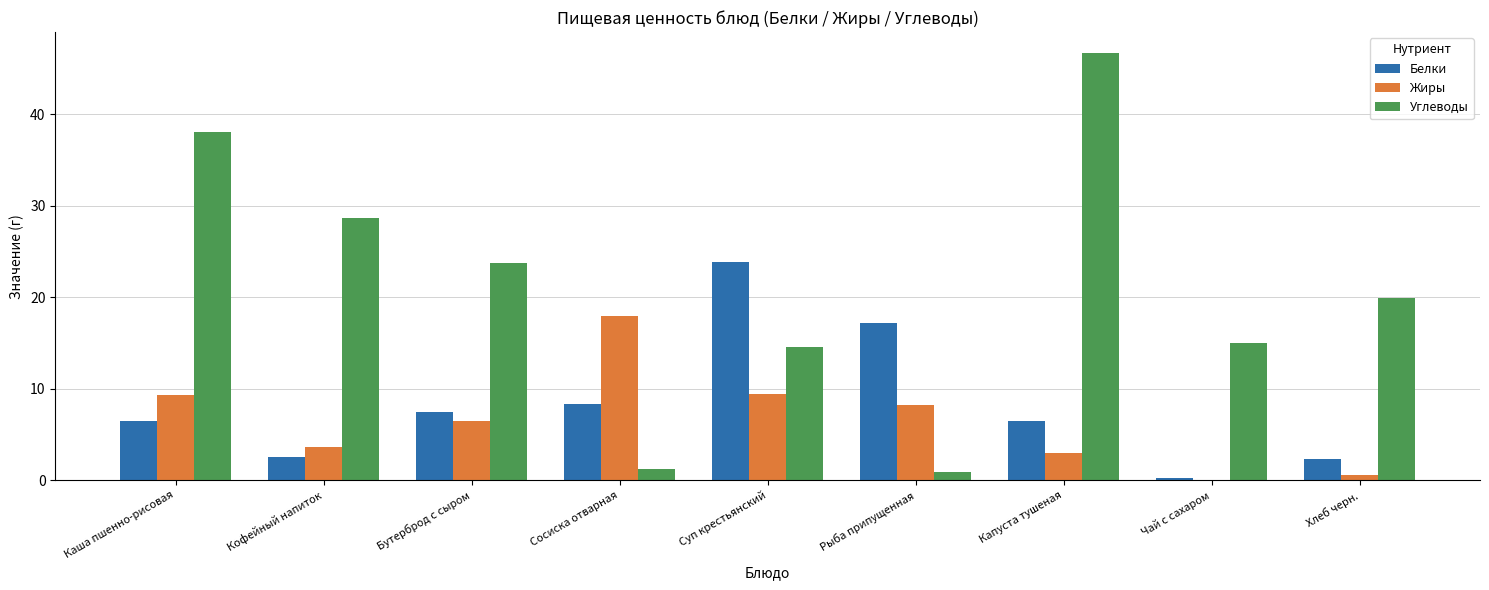

Which series has the largest total across all categories?

Углеводы